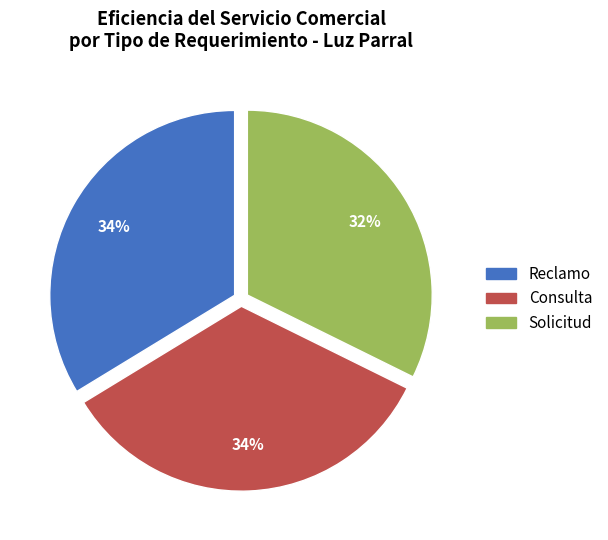

Combined, do Reclamo and Solicitud account for over 50%?

Yes